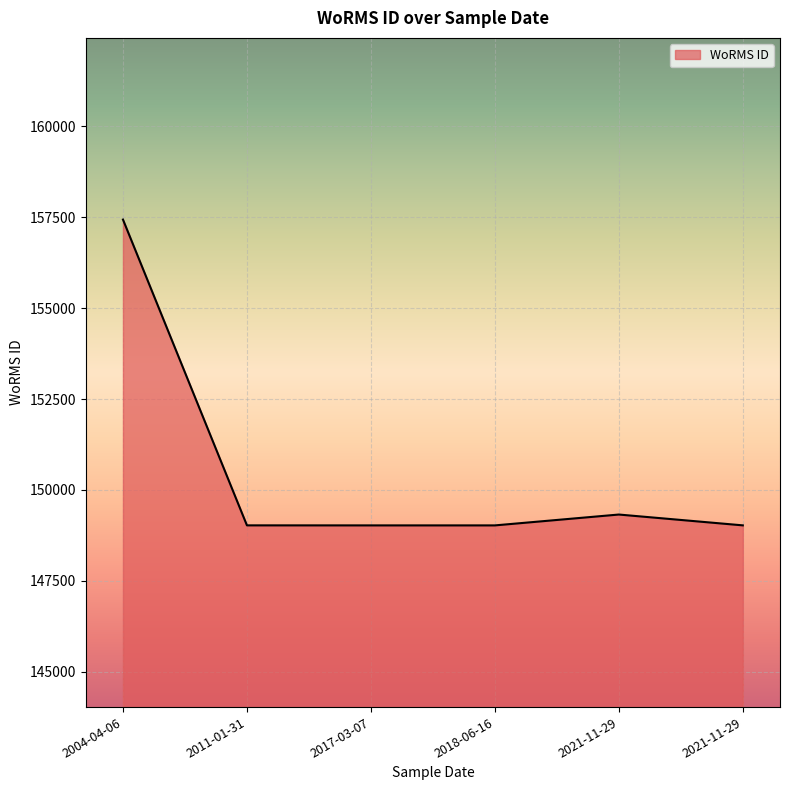

List the labels in order of value, largest first.

2004-04-06, 2021-11-29, 2011-01-31, 2021-11-29, 2017-03-07, 2018-06-16